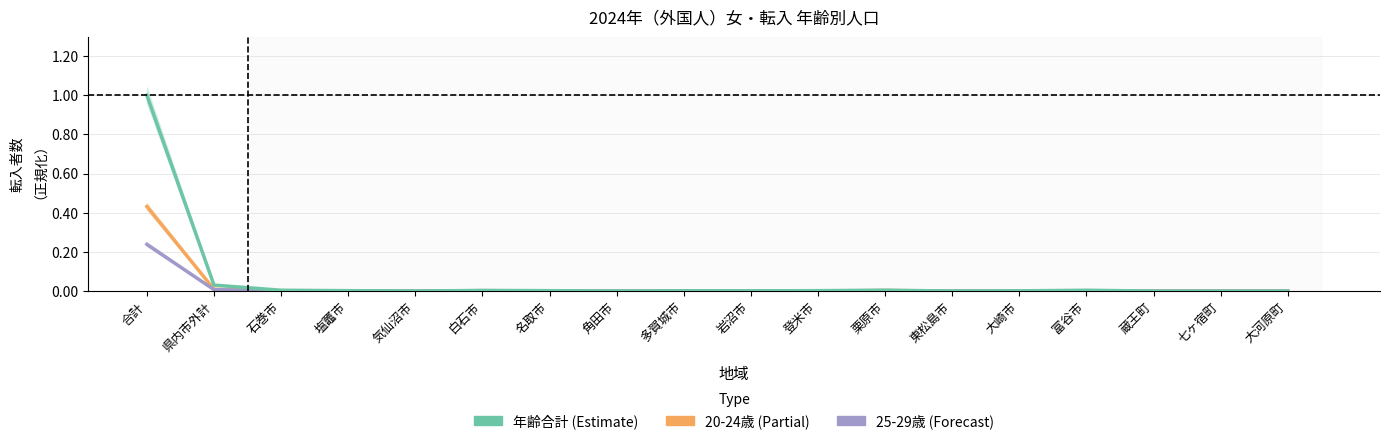

At which label is 20-24歳 closest to 0?

塩竈市